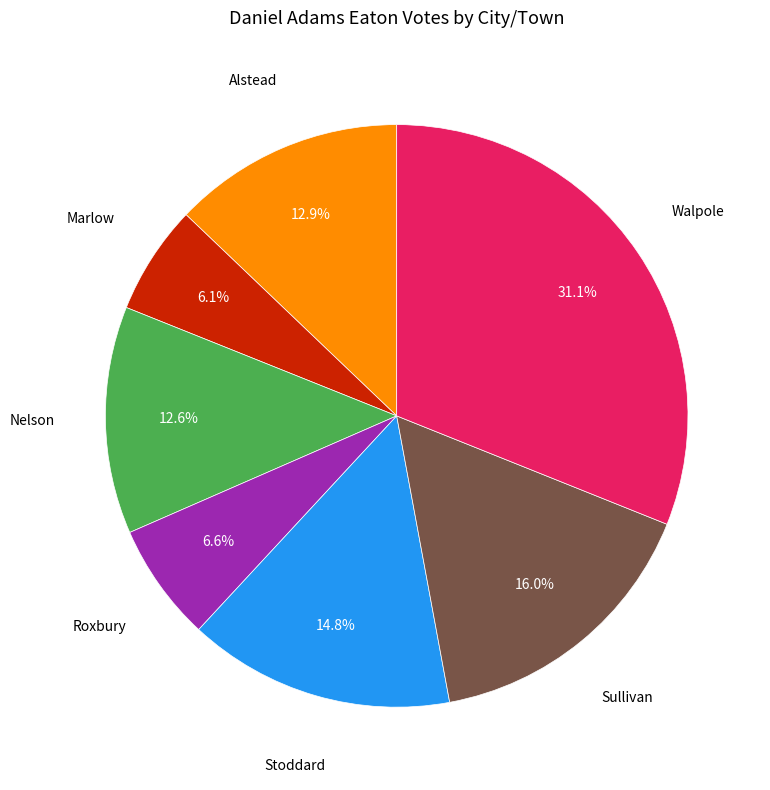

Does any single category account for the majority?

No